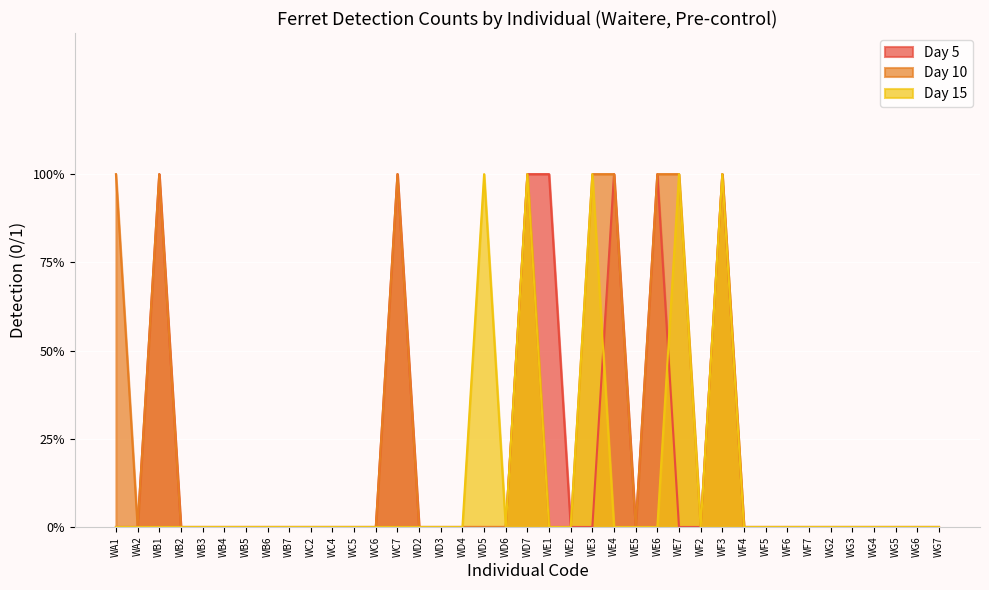

What is the highest value of the Day 10 series?

1